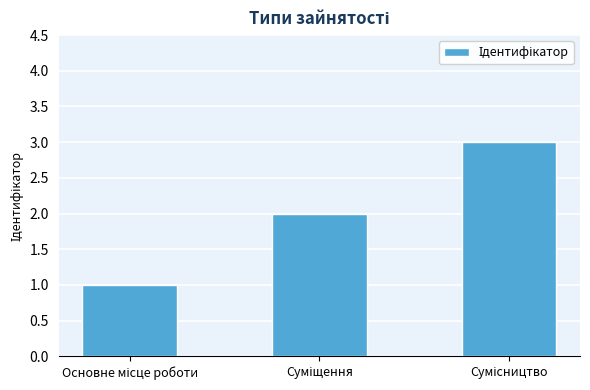

What is the sum of all values?

6